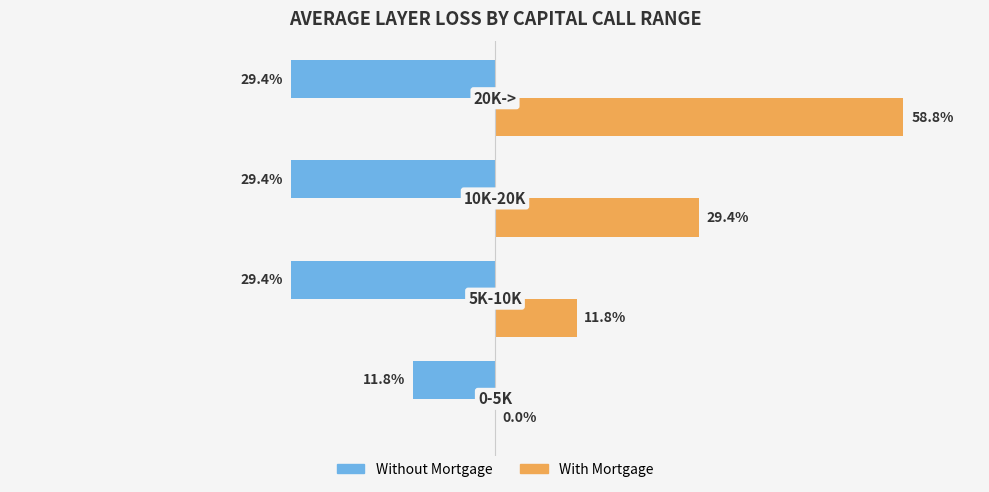

What are all the series names shown in the legend?

Without Mortgage, With Mortgage